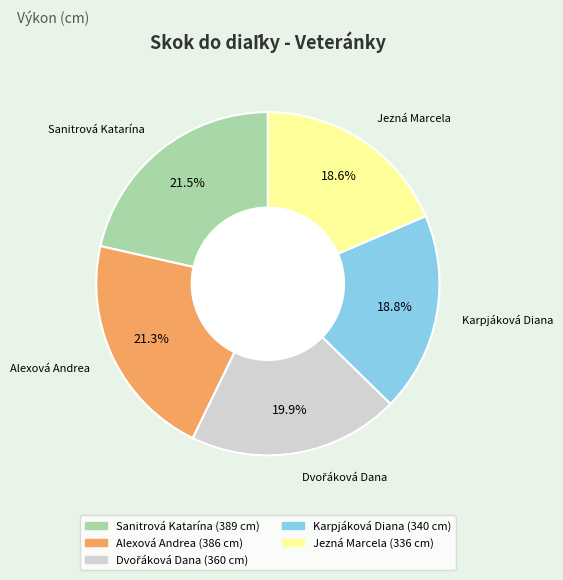

To the nearest percent, what portion does Alexová Andrea represent?

21%